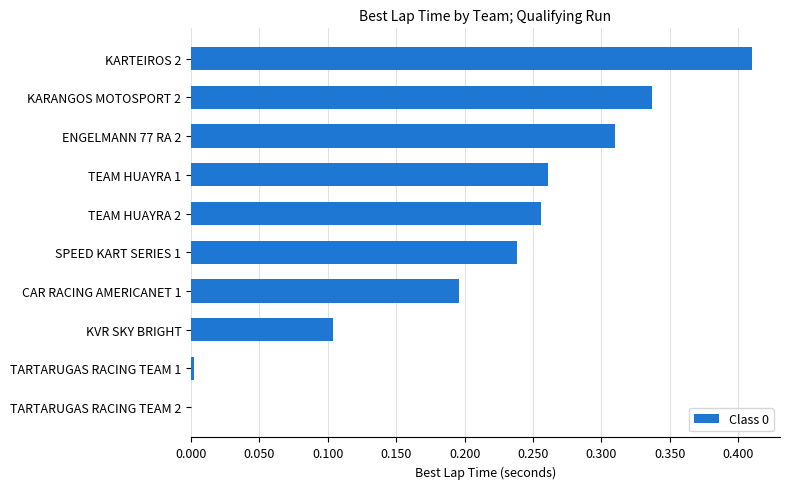

What is the sum of all values?

2.1